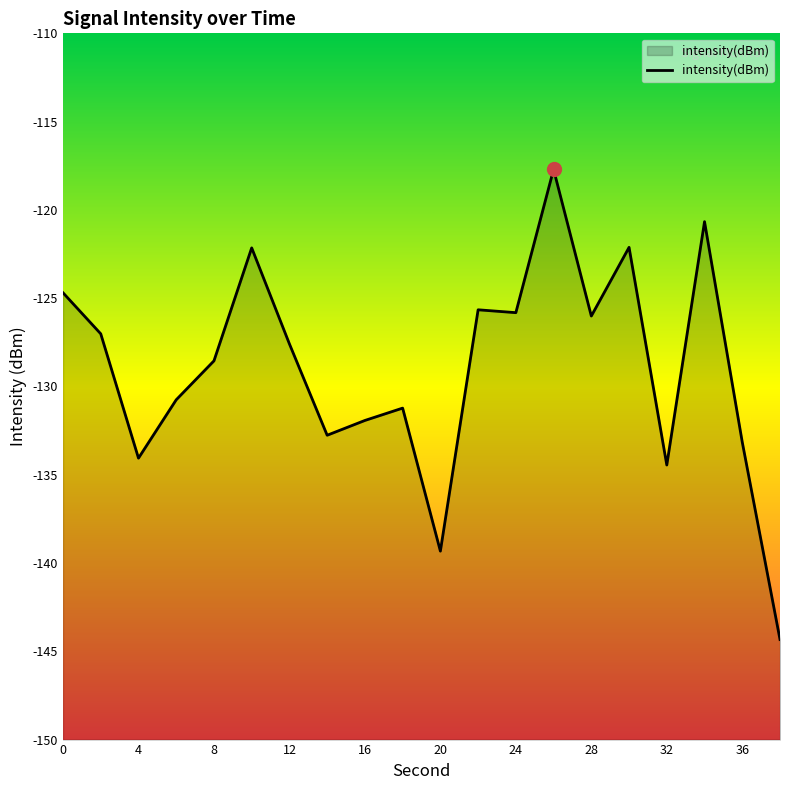

How many lines are shown in the chart?

1